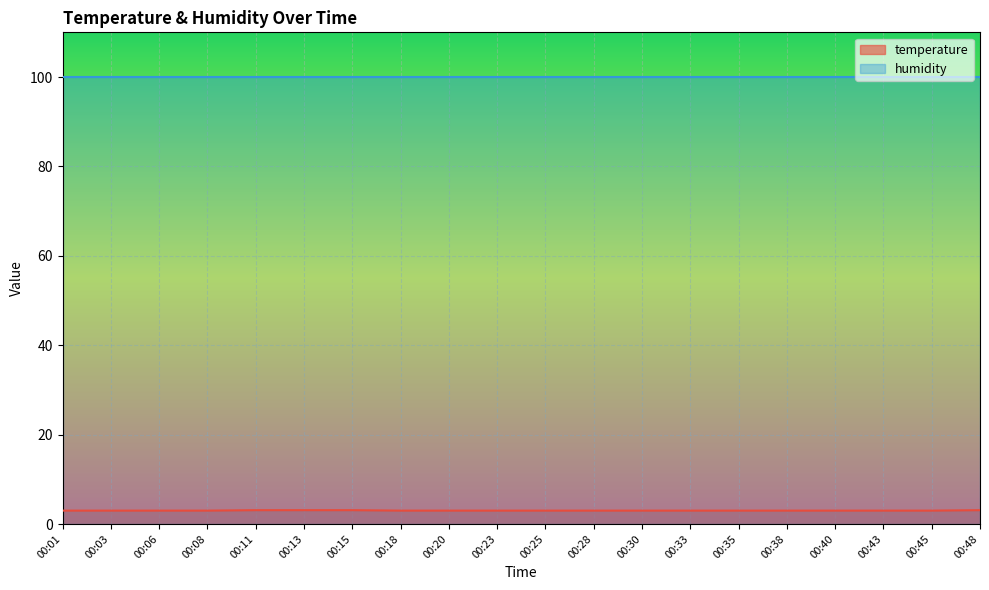

What is the approximate value at 00:28?

3.0